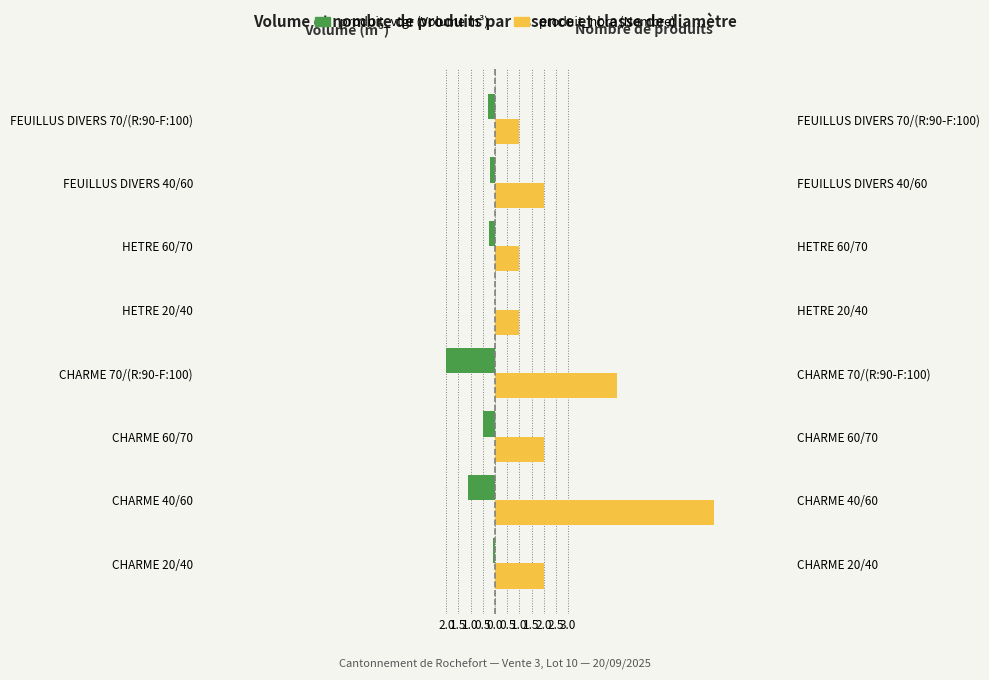

What is the difference between the second highest and second lowest values in the produit_nbre series?

4.0